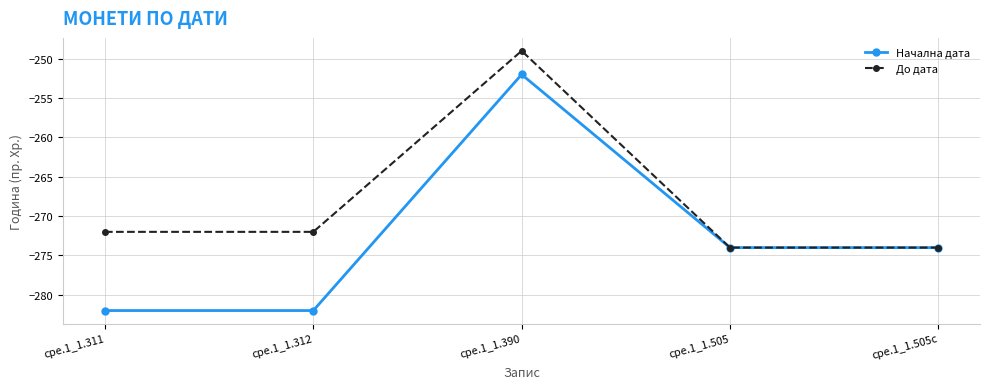

Which series changed the most between cpe.1_1.311 and cpe.1_1.505?

Начална дата